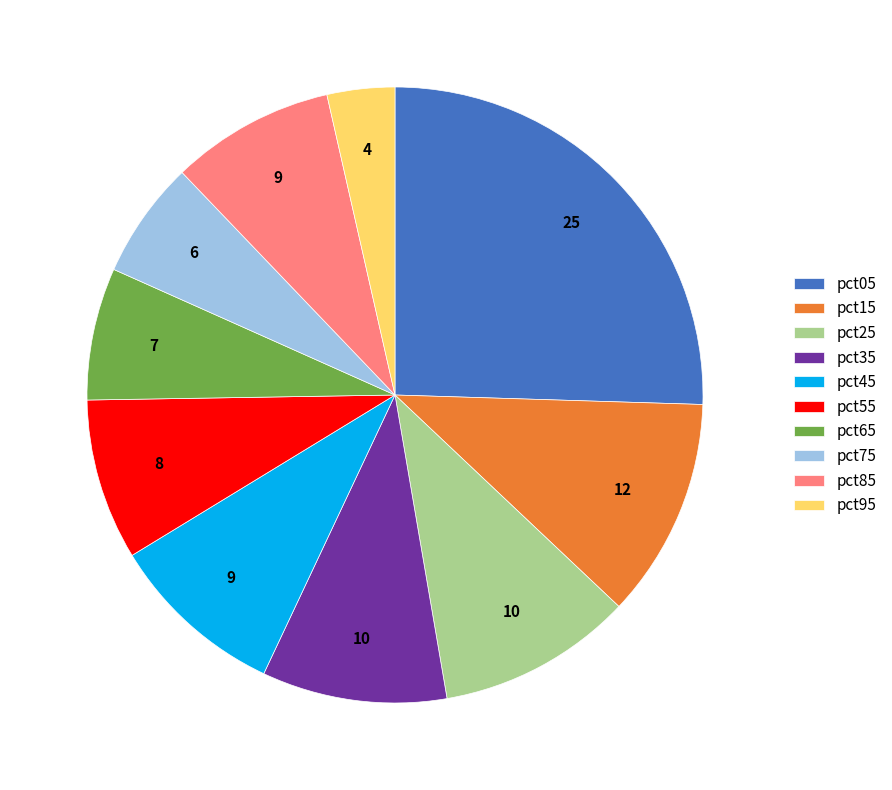

Does pct75 represent more than half of the total?

No